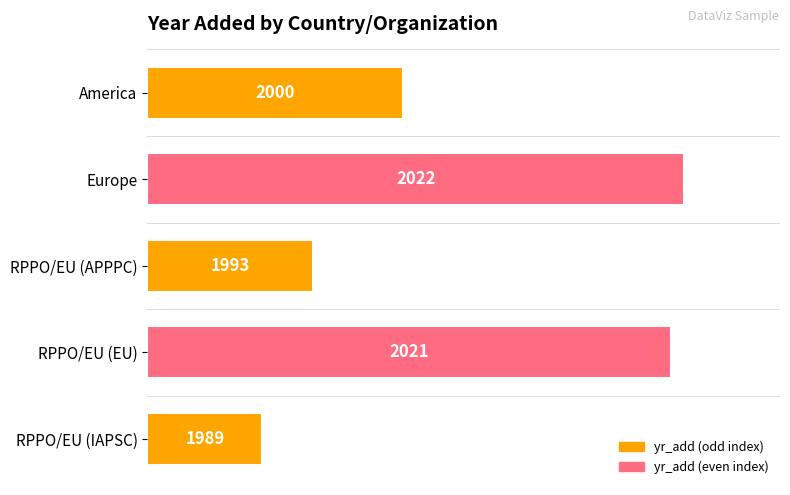

The value at Europe is 132.1. True or false?

False